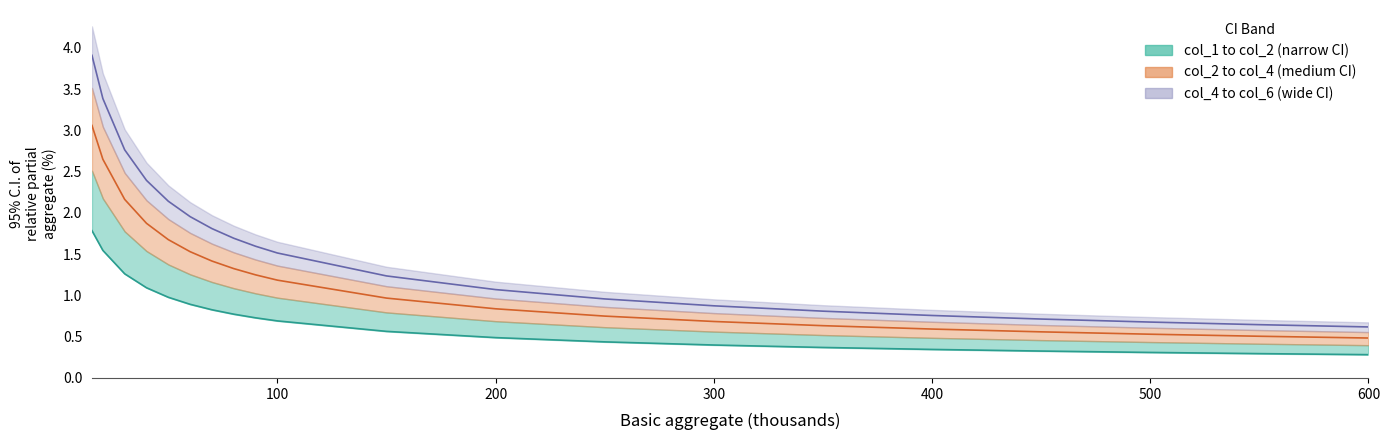

Rank the series at 100 from highest to lowest value.

col_5 (wide CI mid), col_3 (mid CI), col_1